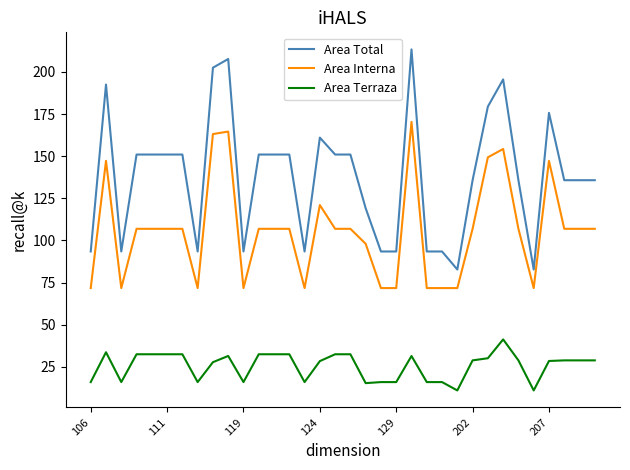

Which series has the largest total across all categories?

Area Total